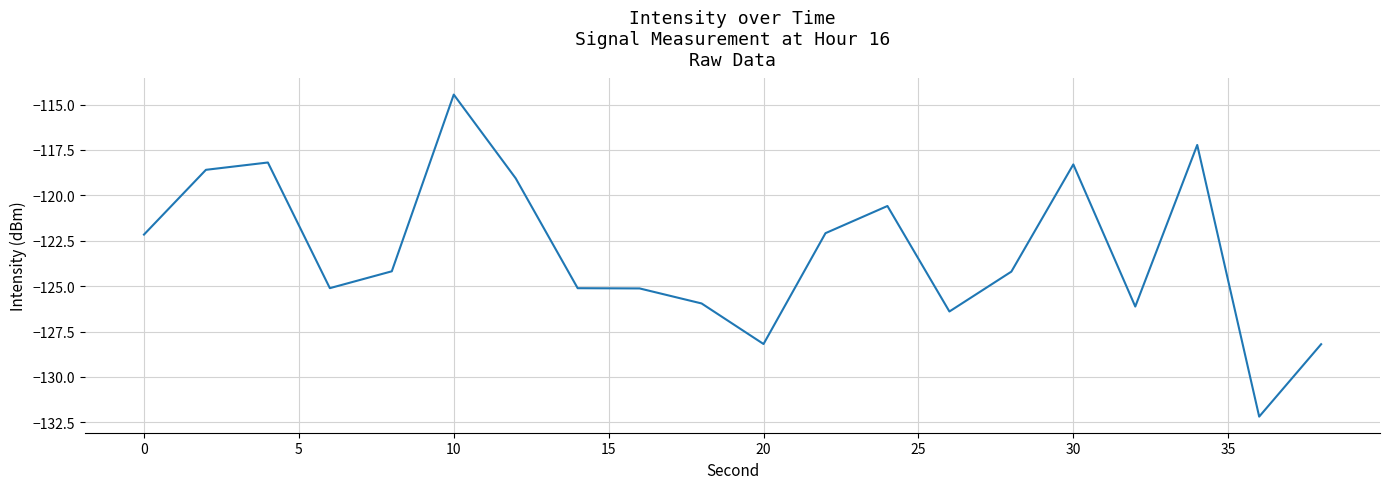

What is the minimum value shown in the chart?

-132.2